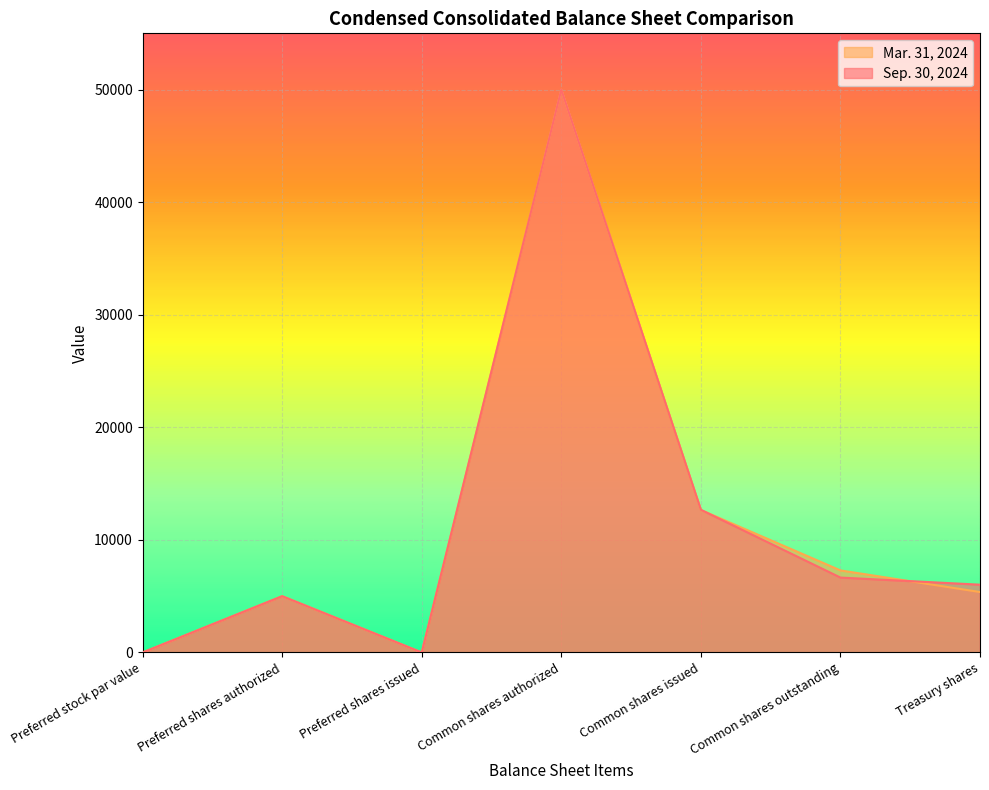

Rank the series by their average value, from highest to lowest.

Sep. 30, 2024, Mar. 31, 2024